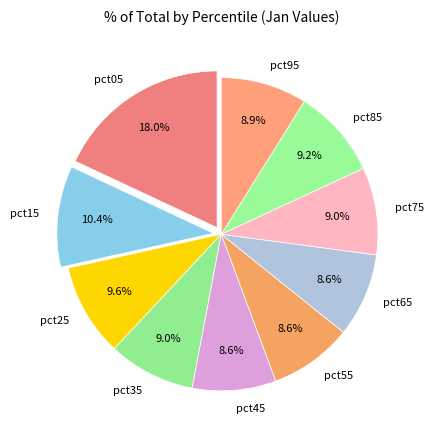

What percentage is the pct45 slice, to the nearest percent?

9%